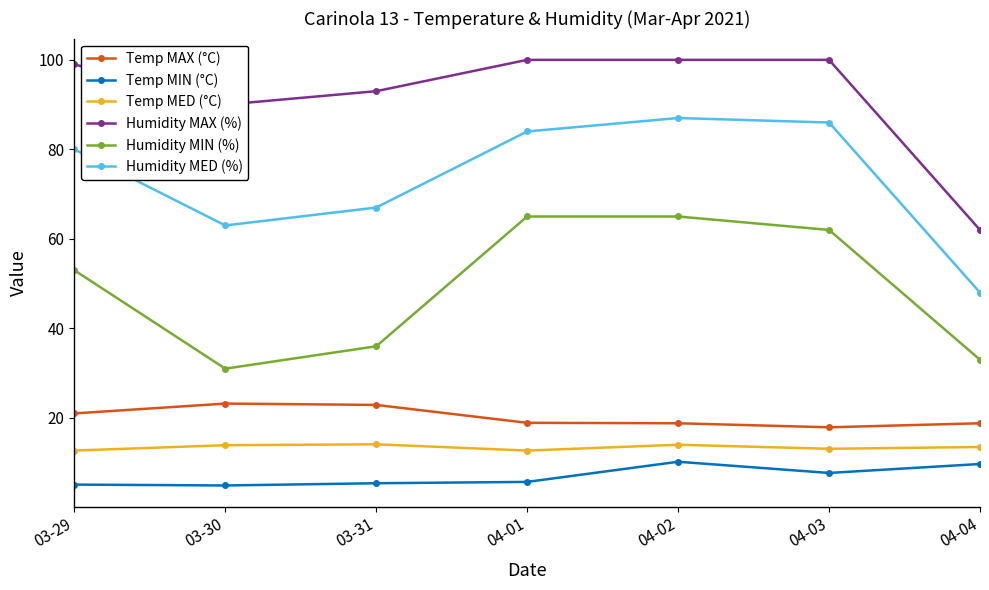

How many lines are shown in the chart?

6